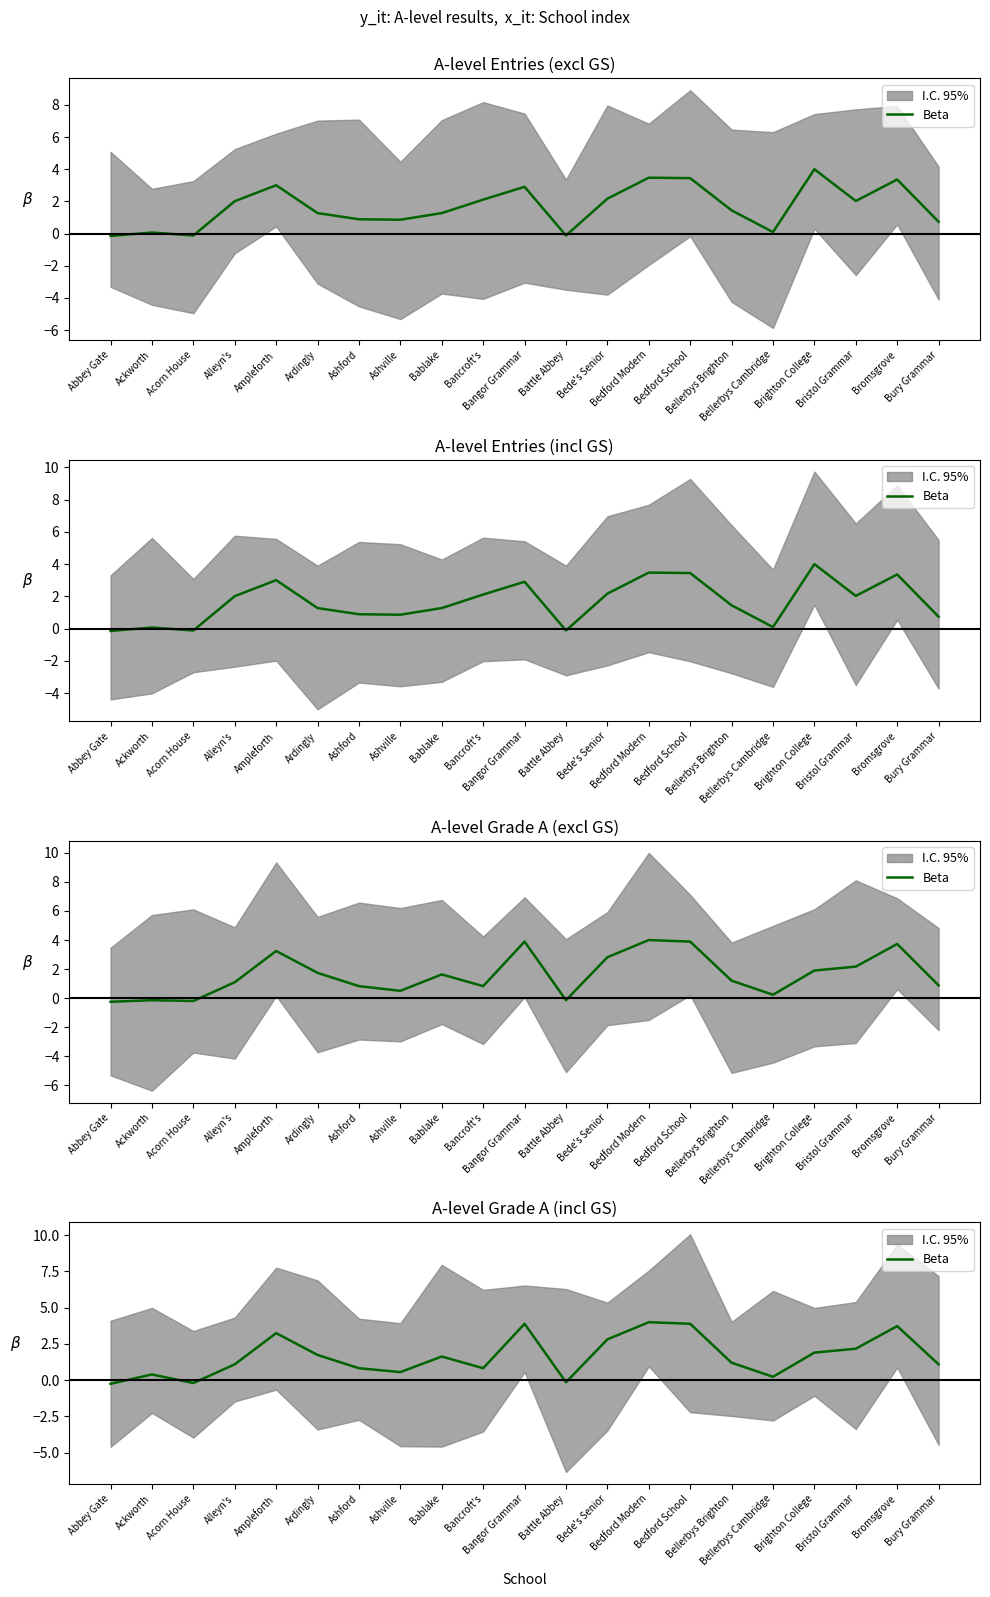

What is the minimum value shown in the chart?

-0.2